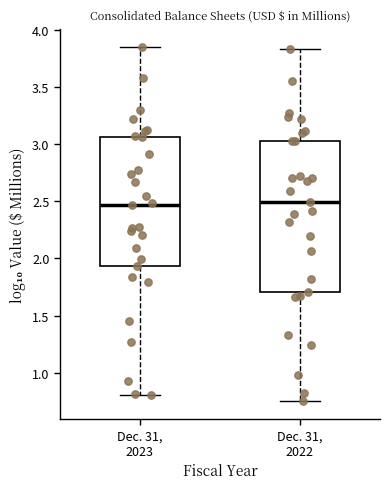

Reading left to right, transcribe this box plot: for each box, give where its median line is, the range the box spans, and where its two whiskers end, as read against the y-axis. The values are not printed on the chart, so give them approximately, as read against the axis.

Dec. 31, 2023: median 2.45, box 1.95 to 3.05, whiskers 0.80 to 3.85
Dec. 31, 2022: median 2.50, box 1.70 to 3.05, whiskers 0.75 to 3.85